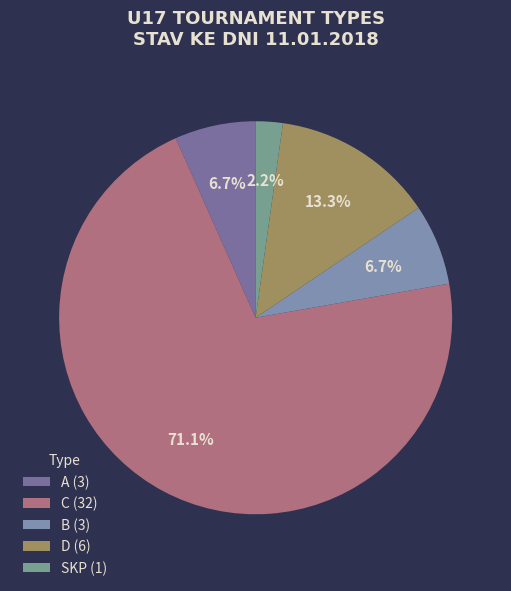

Which category has the biggest portion of the pie?

C (32)